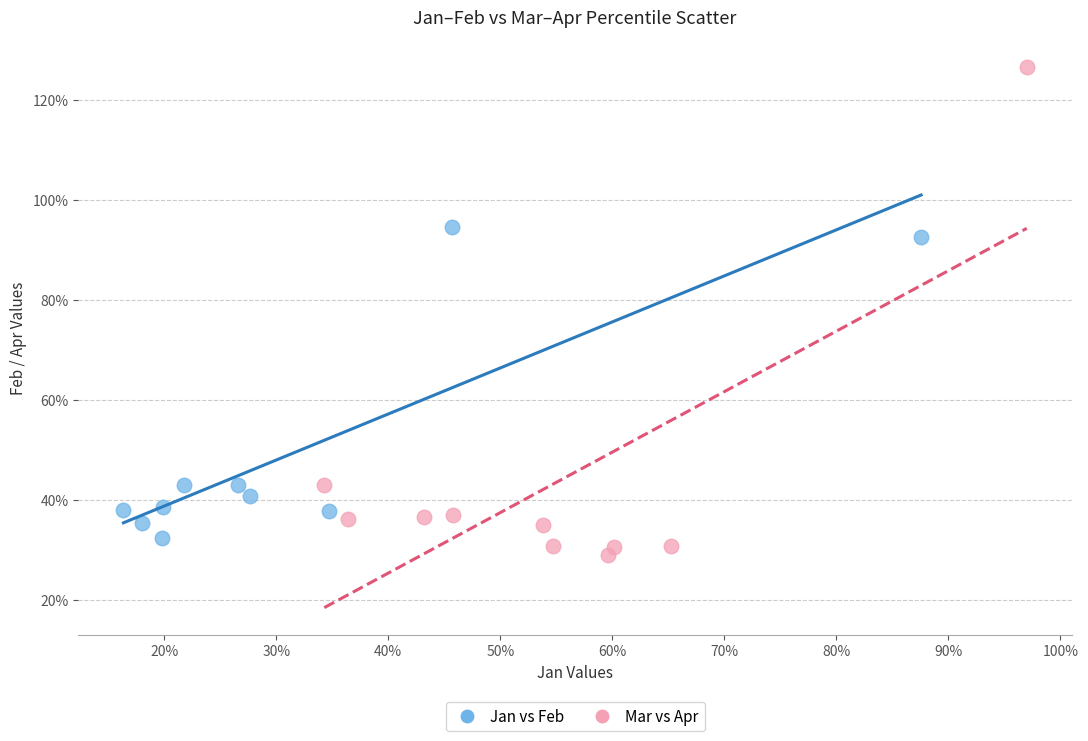

What are all the series names shown in the legend?

Jan vs Feb, Mar vs Apr